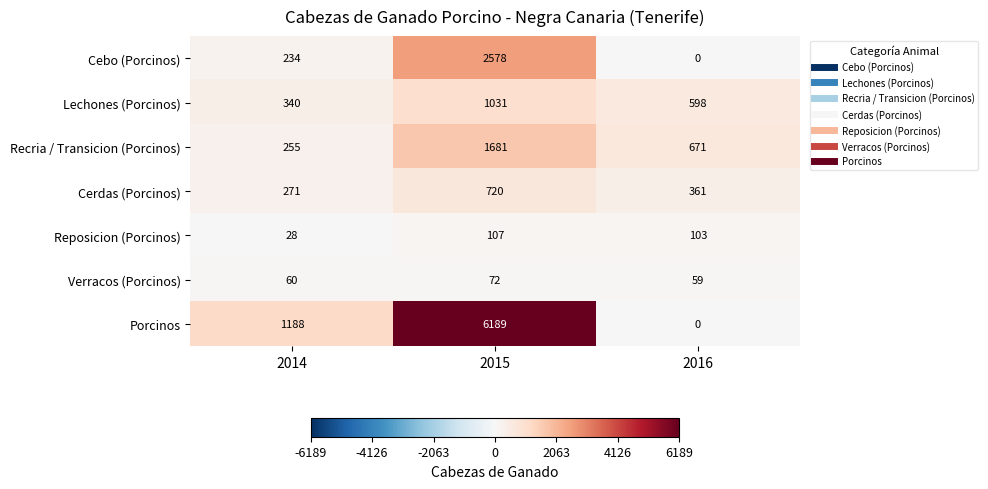

Which series has the largest range (max minus min)?

Porcinos